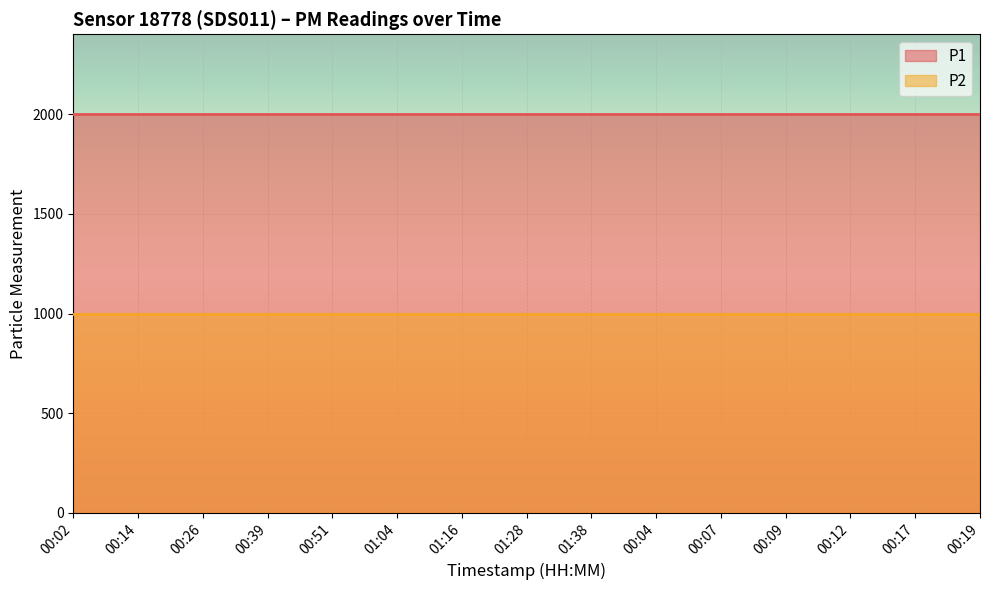

Rank the categories by P2 value from lowest to highest.

00:02, 00:14, 00:26, 00:39, 00:51, 01:04, 01:16, 01:28, 01:38, 00:04, 00:07, 00:09, 00:12, 00:17, 00:19